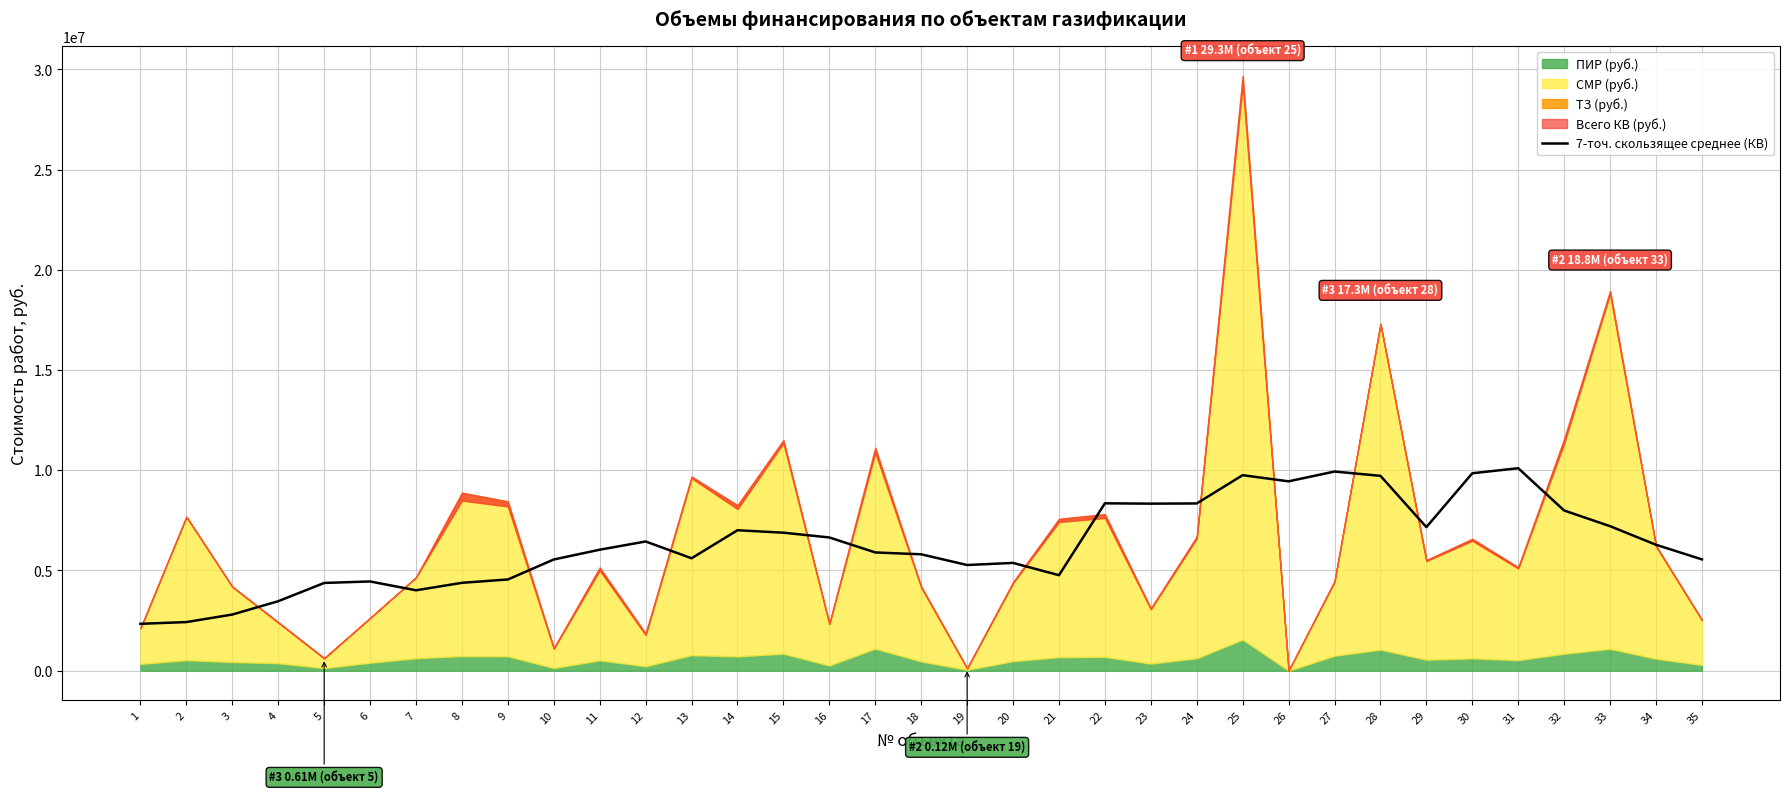

The value of 7-точ. скользящее среднее (КВ) at 25 is 17158184.4. True or false?

False